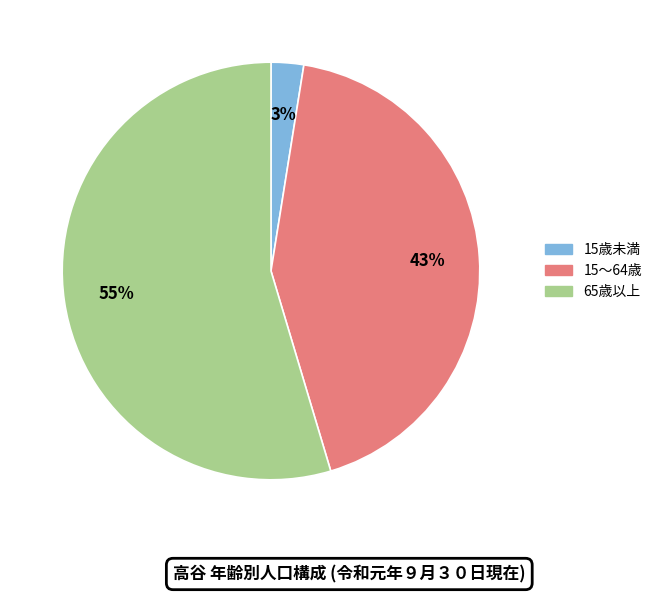

Between 15～64歳 and 65歳以上, which is larger?

65歳以上